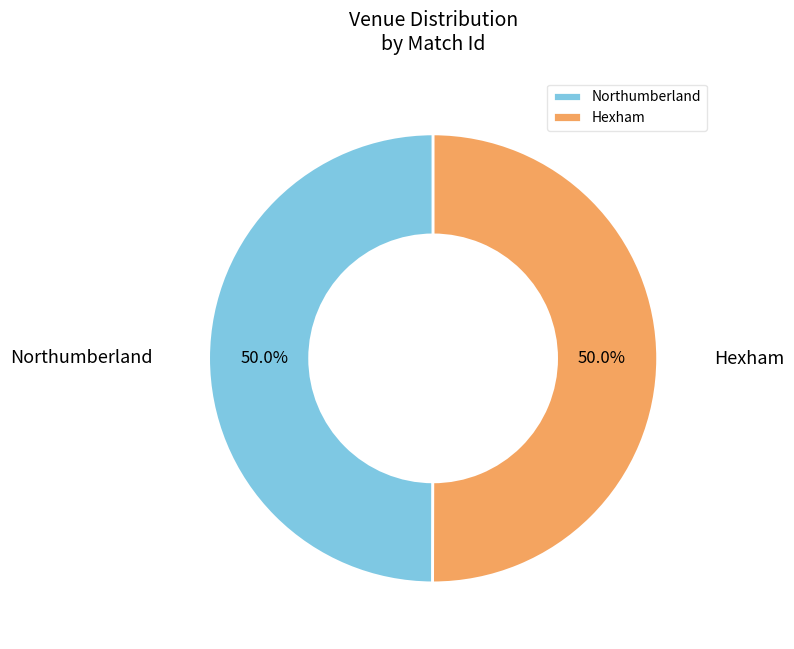

What is the ratio of the value at Hexham to the value at Northumberland?

1.0